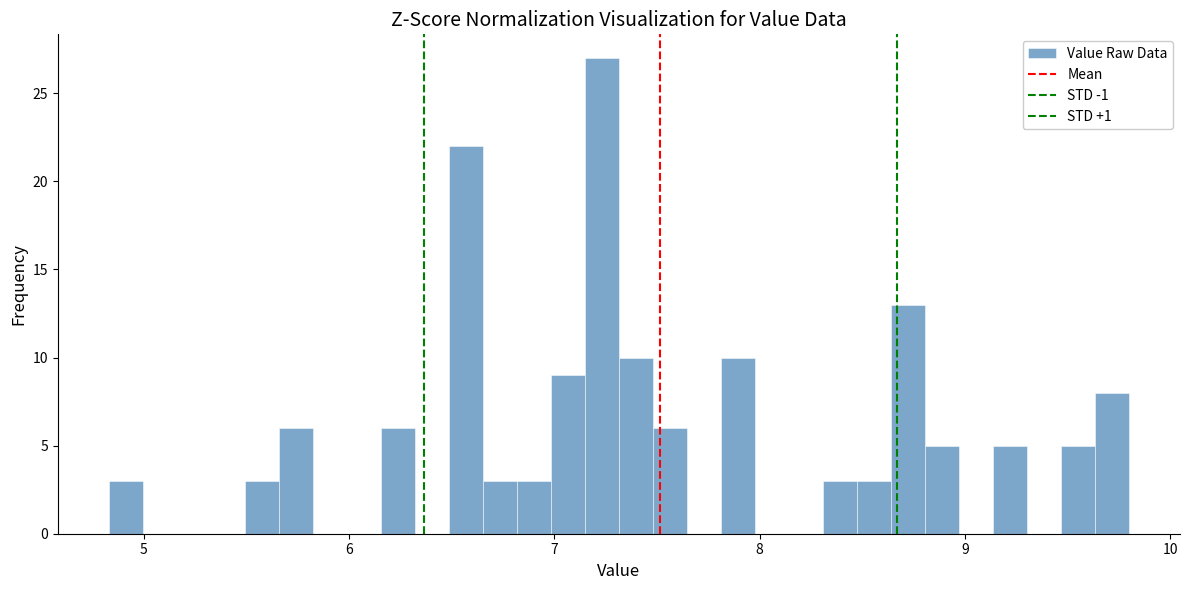

Read against the x-axis, roughly where is the centre of the tallest bar?

7.2